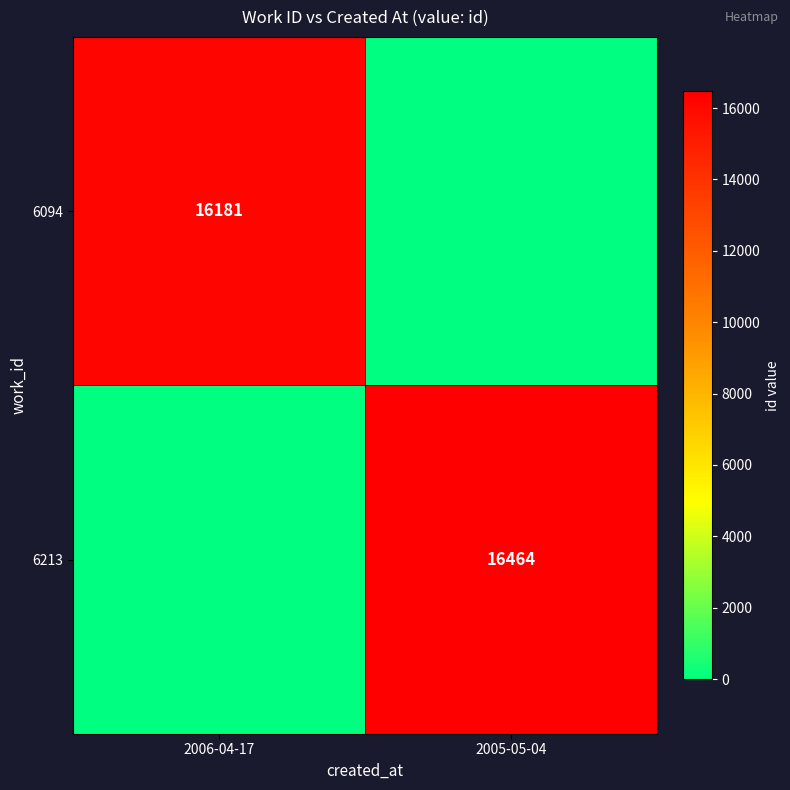

True or false: 6094 has a value of 27249 at 2006-04-17.

False